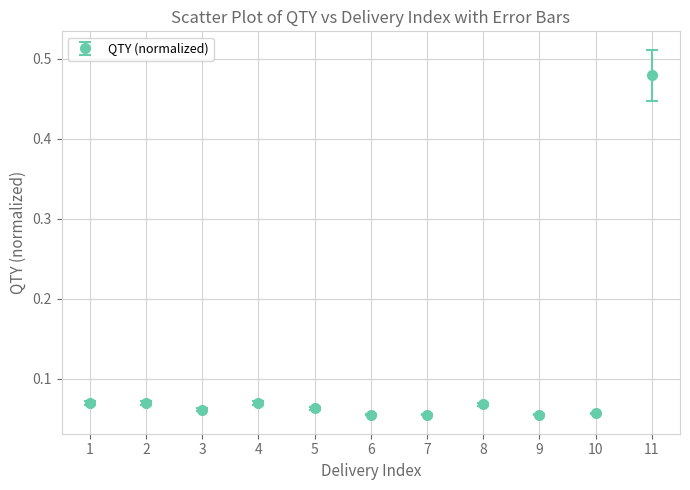

Which label corresponds to the largest value in the chart?

11